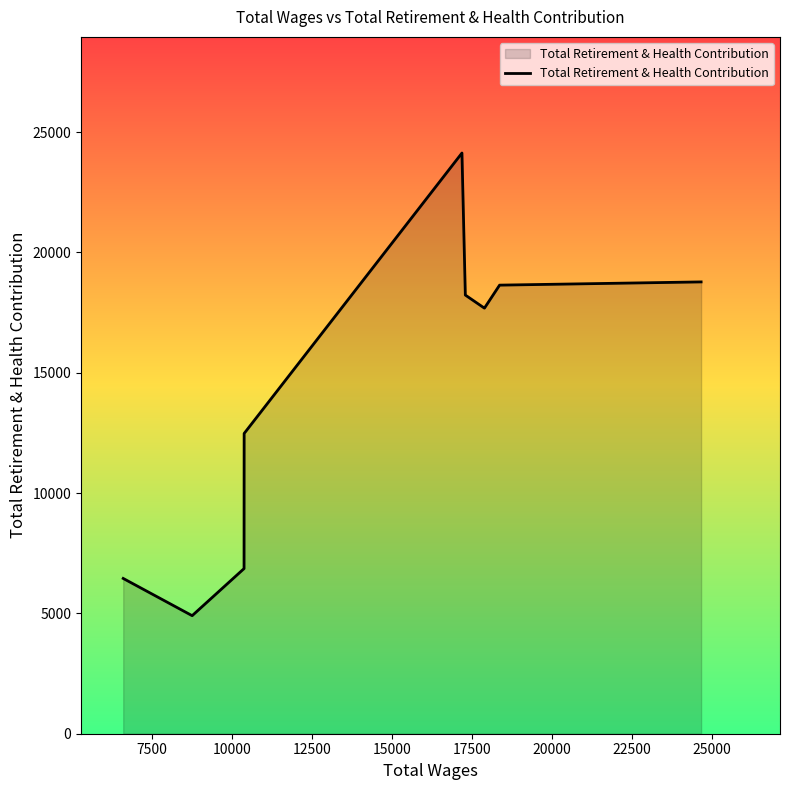

What is the difference between the maximum and minimum values?

19223